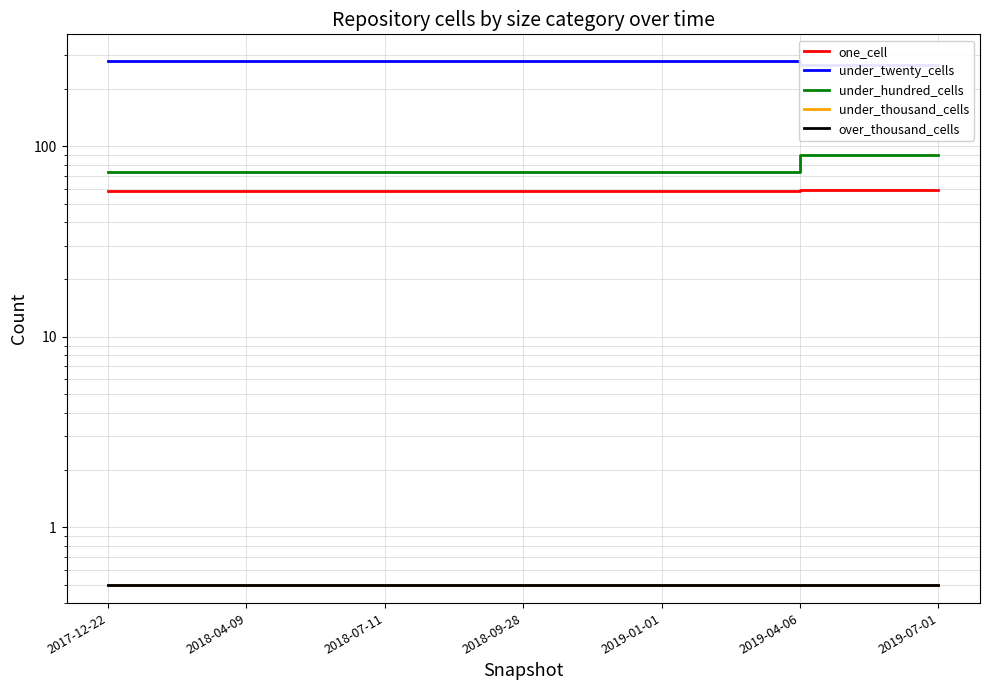

Which series has the widest spread of values?

under_hundred_cells